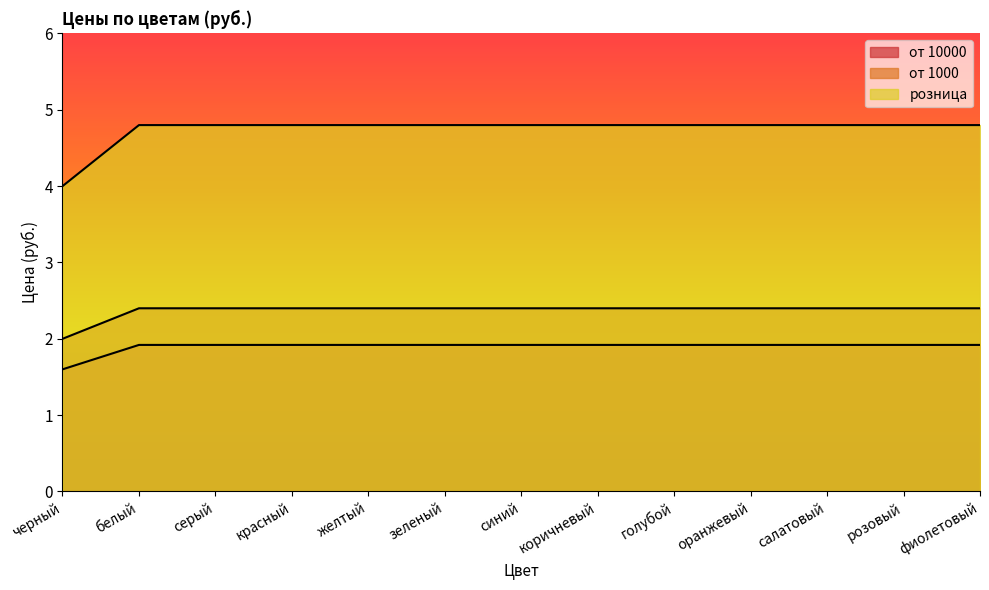

True or false: от 10000 has a value of 1.9 at синий.

True